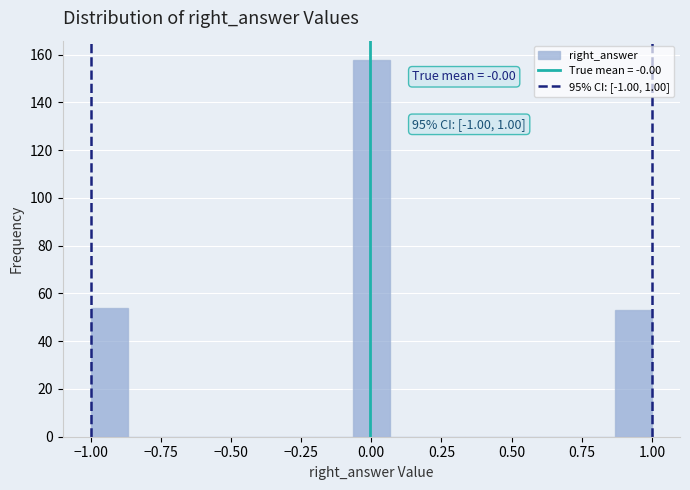

Around what value on the x-axis is the tallest bar? Give the approximate position of its centre, as read against the axis.

0.00